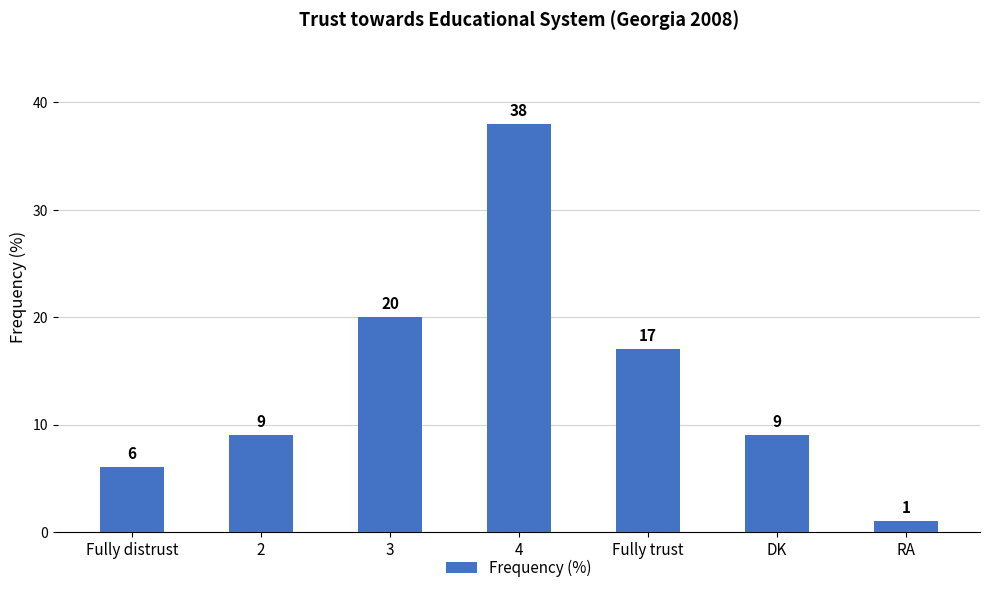

What is the change in value from 2 to 4?

+29